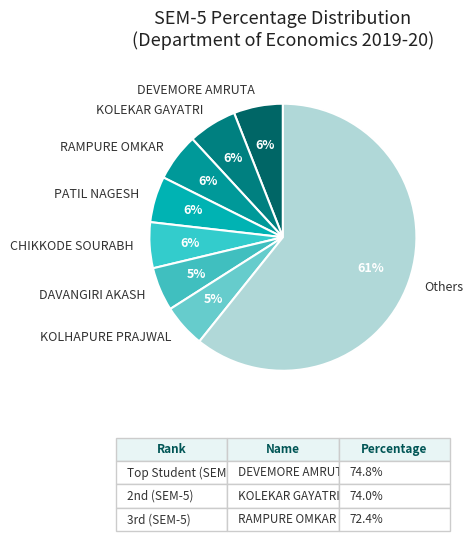

Which slice is the largest?

Others